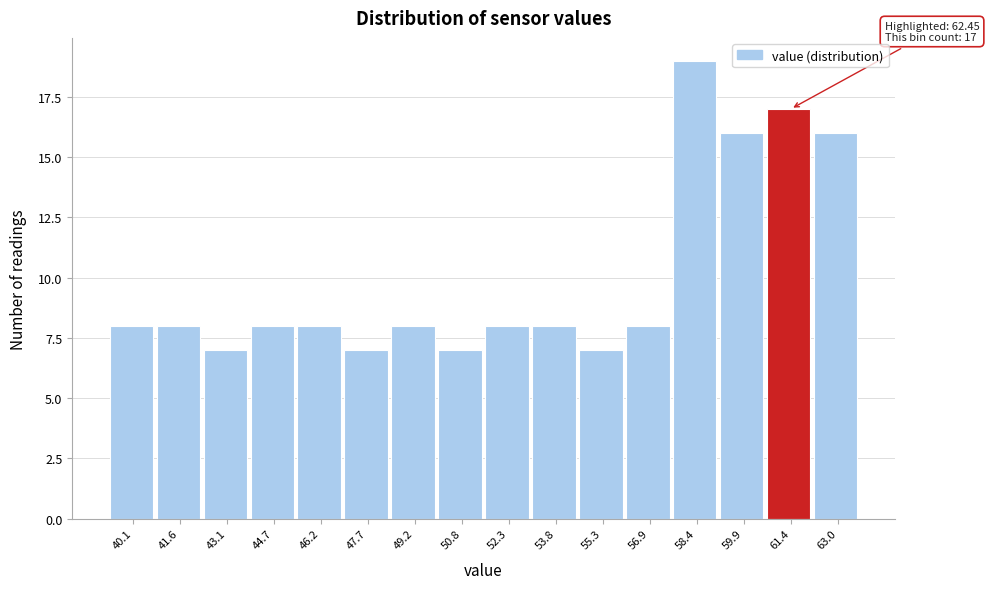

Reading right to left, what are all the values shown in this chart?

63.0=16	61.4=17	59.9=16	58.4=19	56.9=8	55.3=7	53.8=8	52.3=8	50.8=7	49.2=8	47.7=7	46.2=8	44.7=8	43.1=7	41.6=8	40.1=8